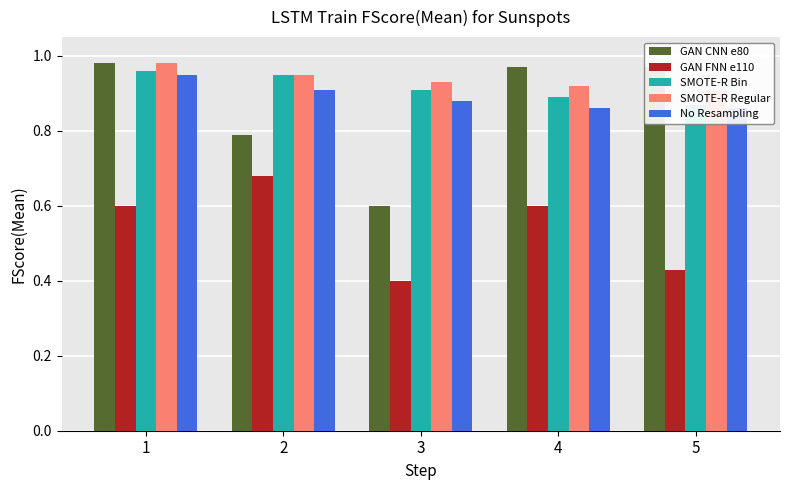

Which category has the lowest value across all series?

3